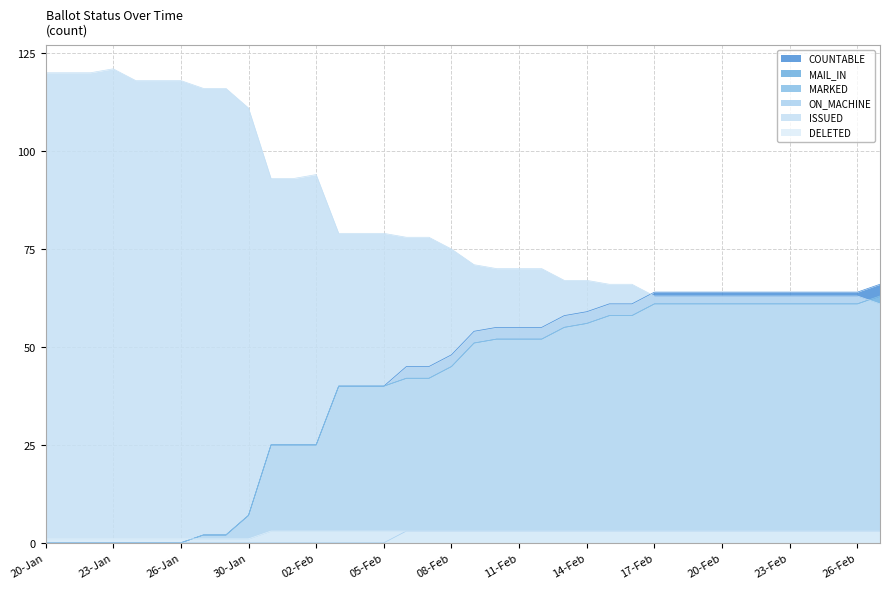

Between 14-Feb and 20-Jan, which is larger?

14-Feb